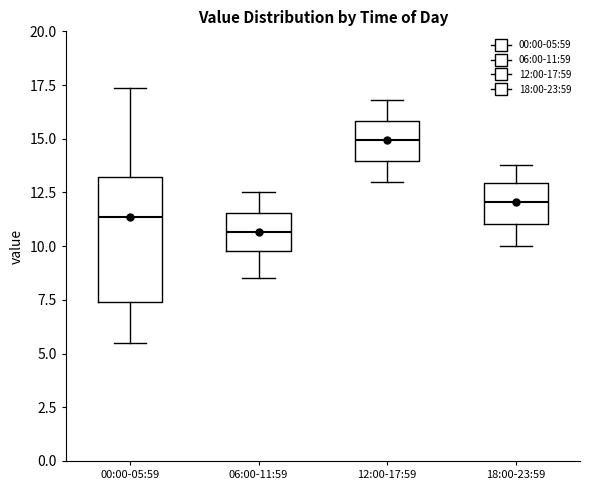

Which box is the tallest, from its lower edge to its upper edge?

00:00-05:59